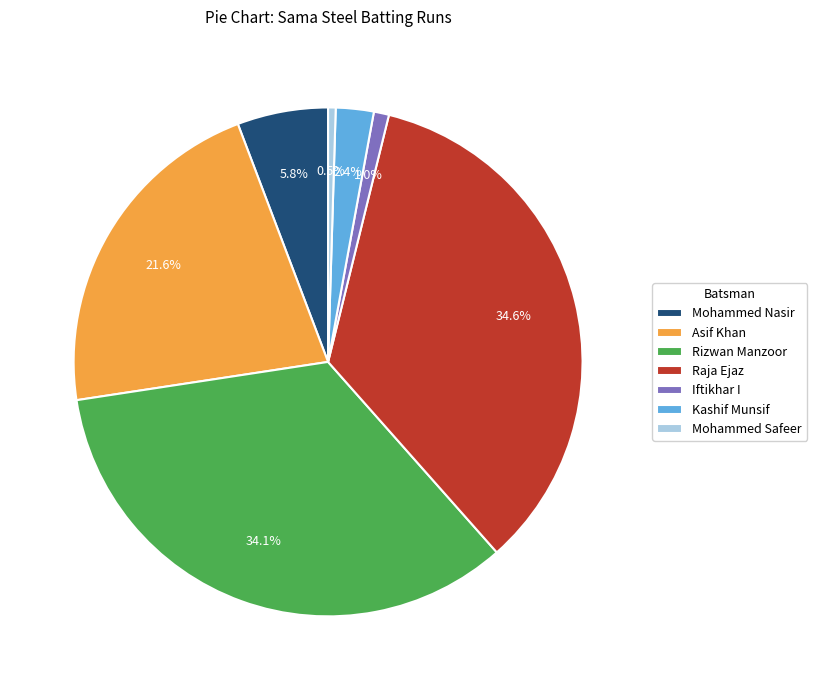

Is Rizwan Manzoor the majority of the pie?

No